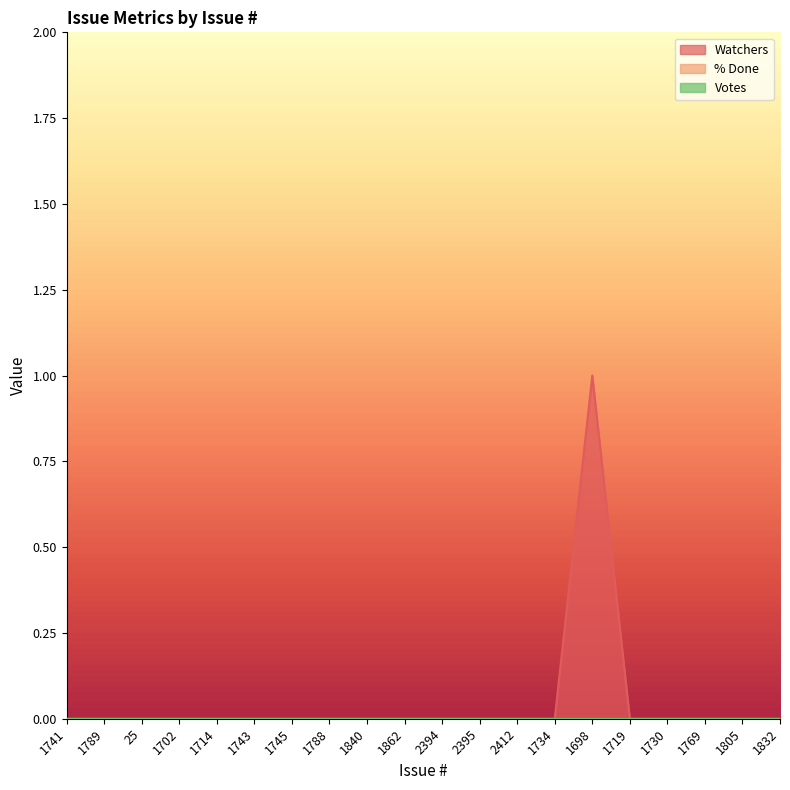

At which label does Watchers reach its minimum?

1741